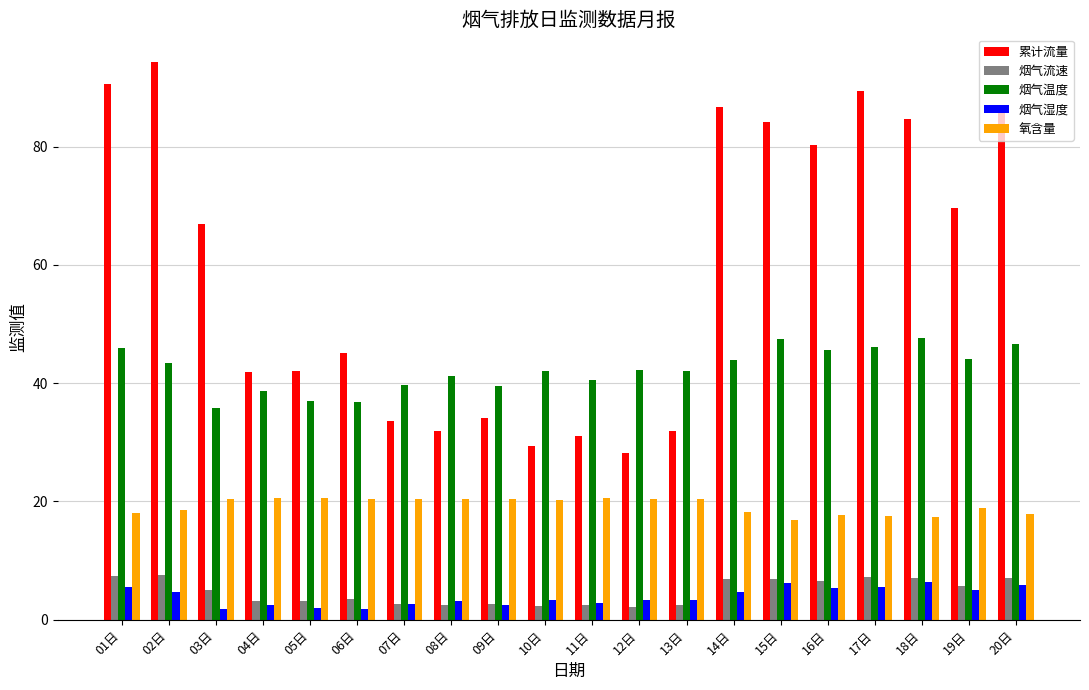

Which series has the largest range (max minus min)?

累计流量